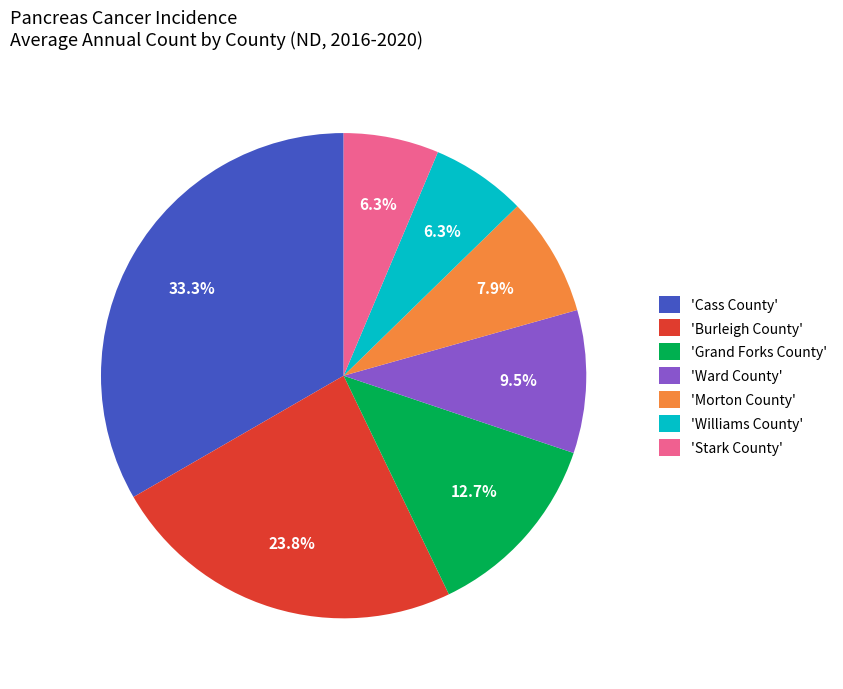

What portion of the pie excludes 'Morton County'?

92.1%